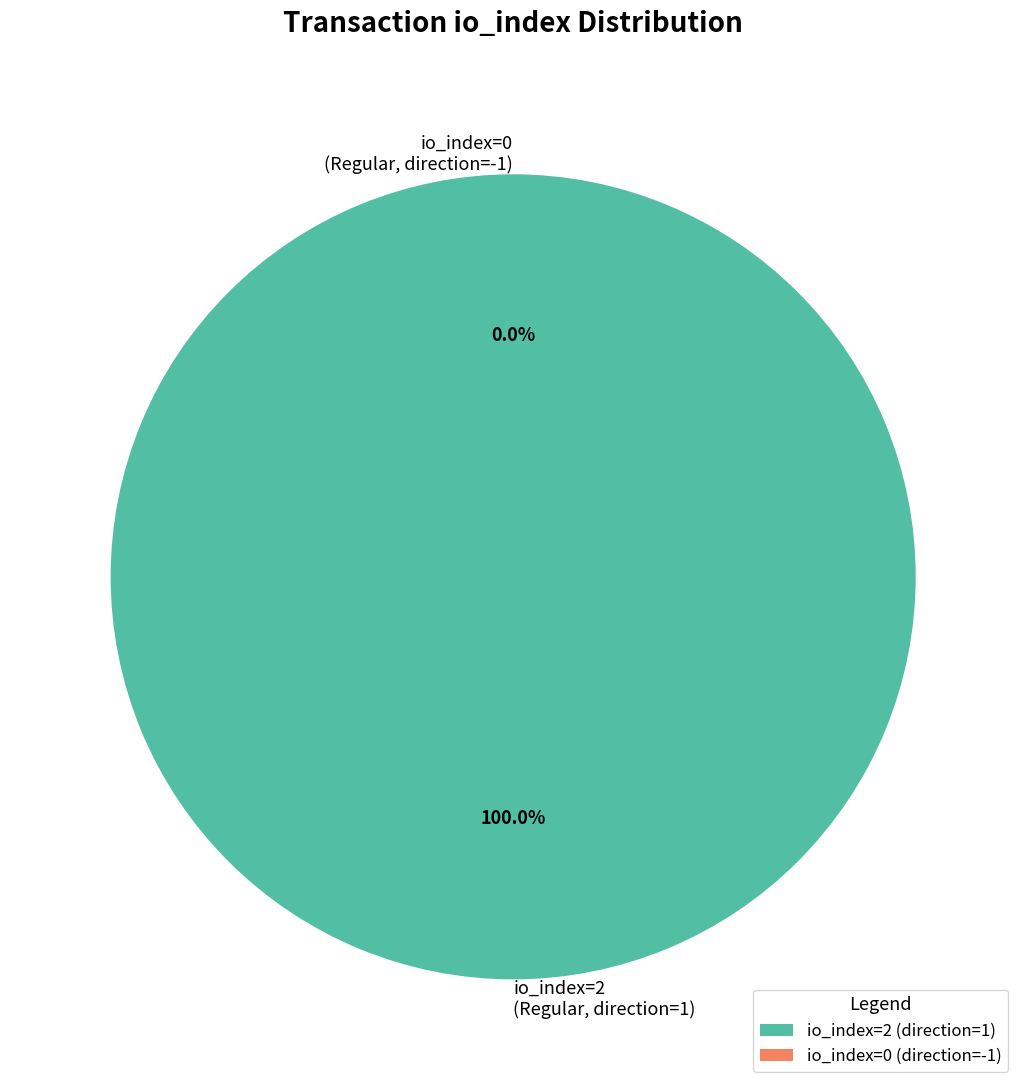

True or false: io_index=2 accounts for 99% of the total.

False